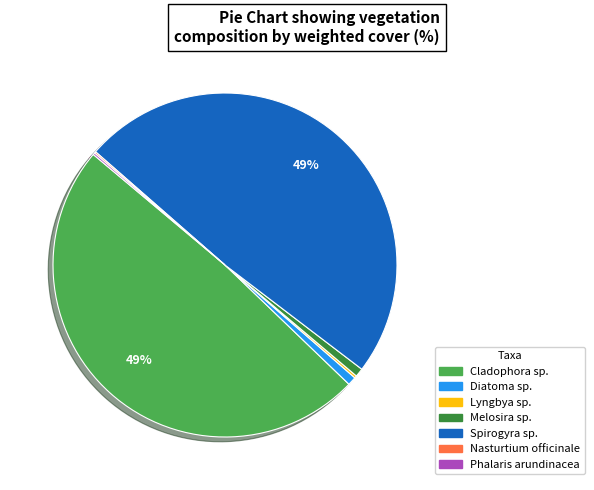

Is there a majority slice in this chart?

No